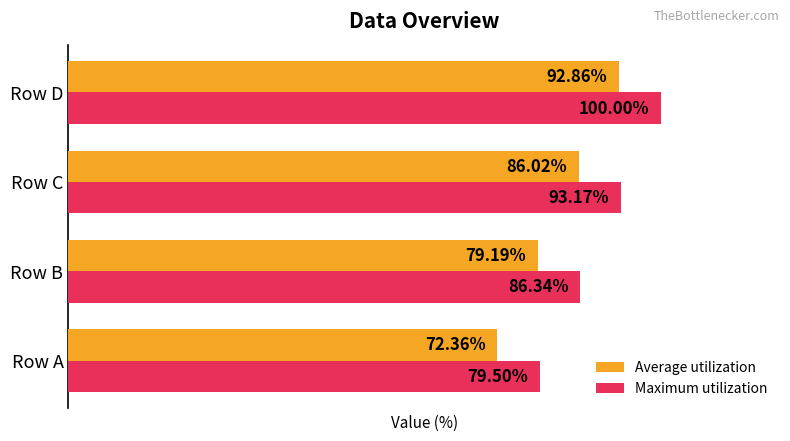

Which series has the largest total across all categories?

Maximum utilization